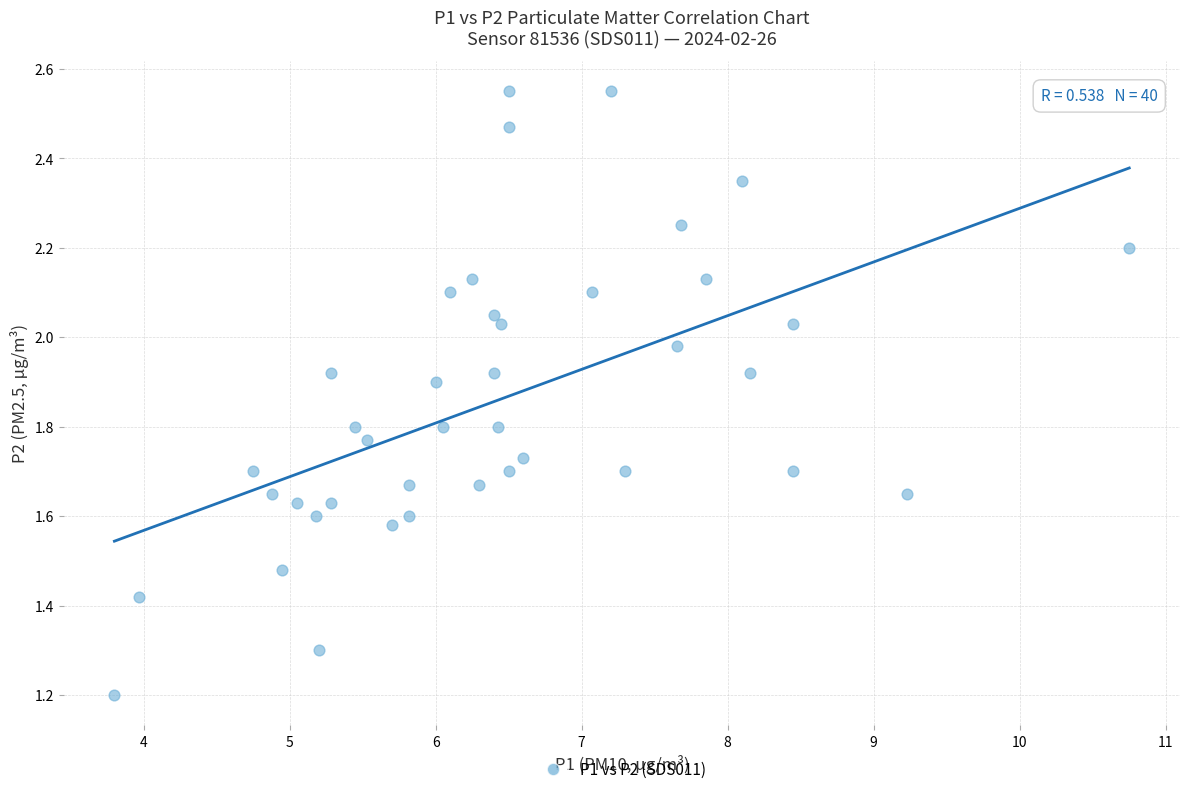

What Y value in the scatter plot is closest to 1?

1.2